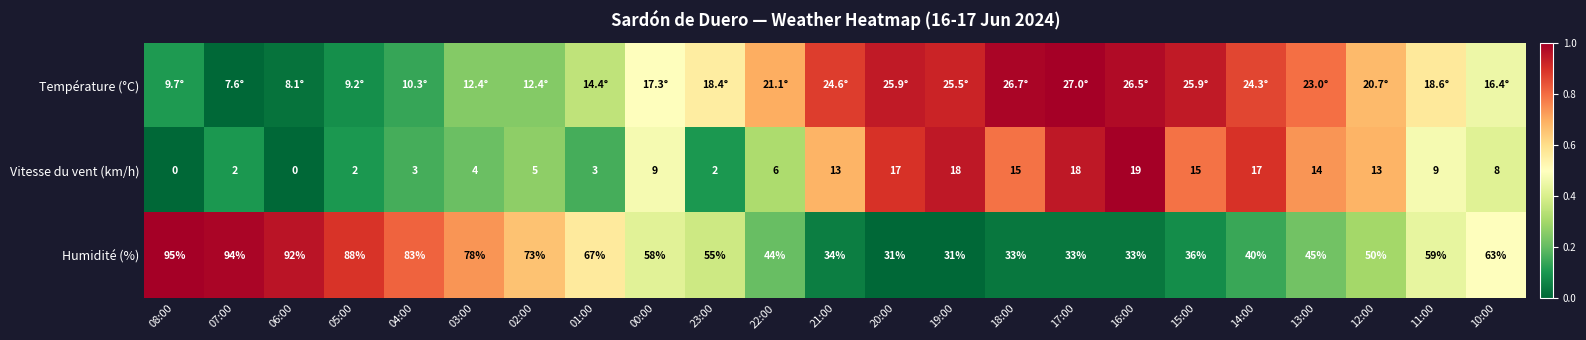

Is the value of Humidité (%) at 14:00 greater than the value of Vitesse du vent (km/h) at 23:00?

Yes